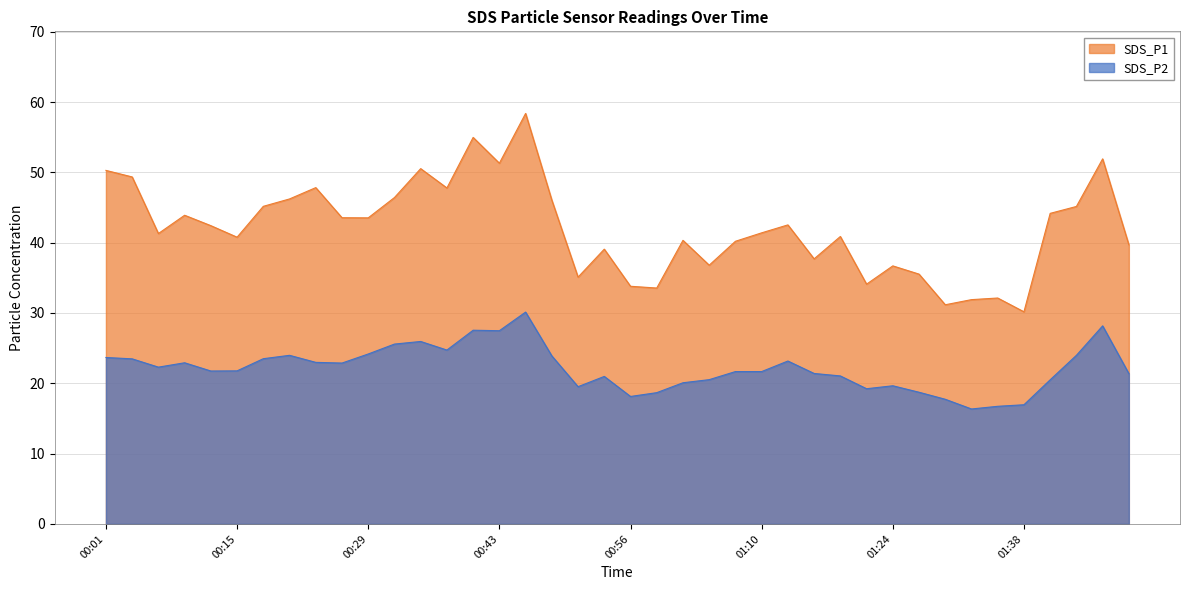

True or false: SDS_P1 and SDS_P2 intersect in this chart.

False